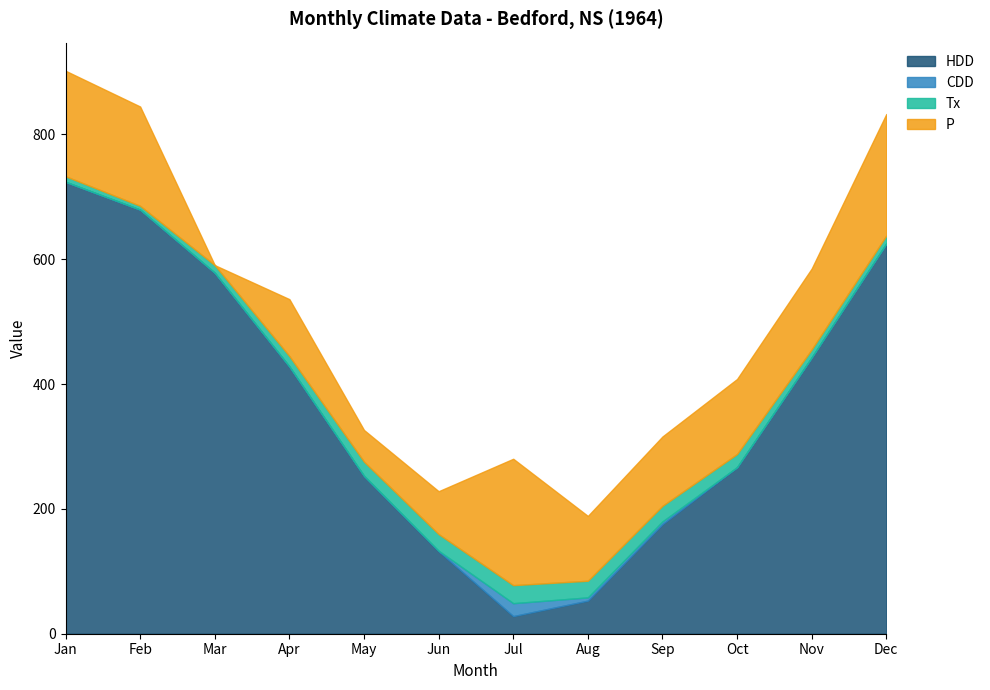

At 3, list the series in order from smallest to largest.

CDD, P, Tx, HDD